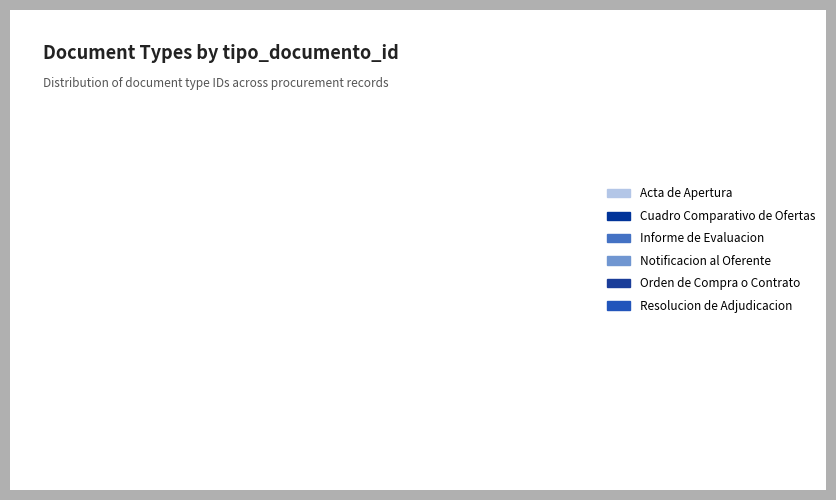

Count the number of slices in the pie.

6